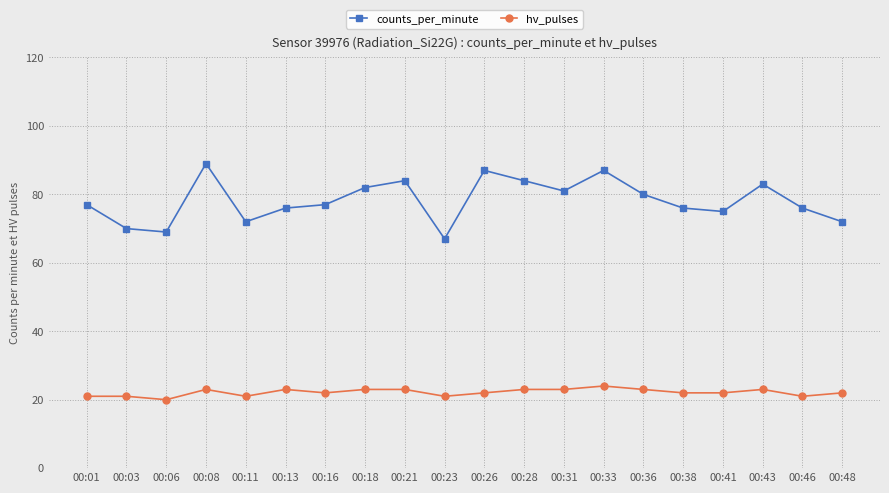

How many interior local peaks does the counts_per_minute series have?

5